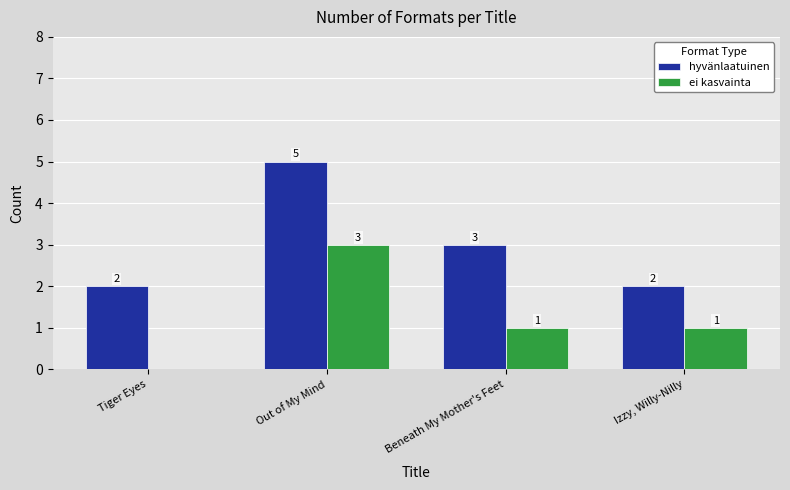

The value of ei kasvainta at Beneath My Mother's Feet is 2. True or false?

False